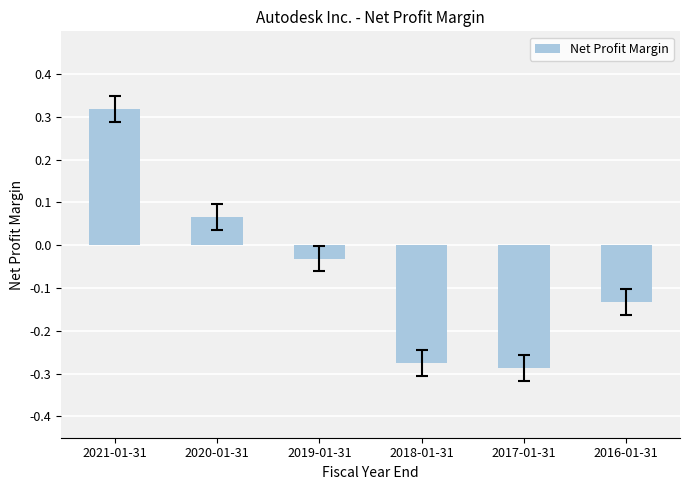

Which has a higher value, 2018-01-31 or 2017-01-31?

2018-01-31